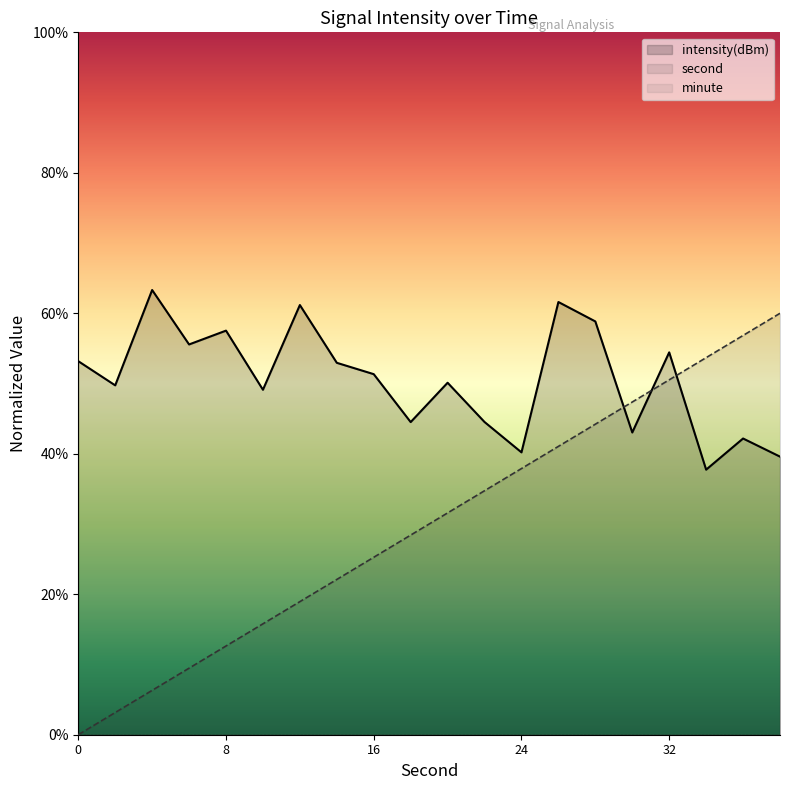

Between 20 and 22, which series saw the biggest shift?

intensity